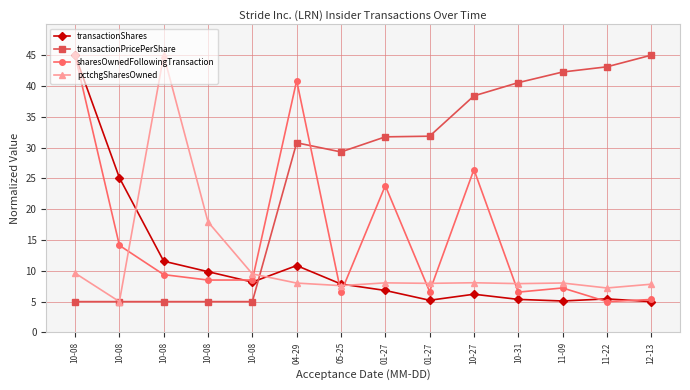

Is this an area chart (filled region under the line)?

No